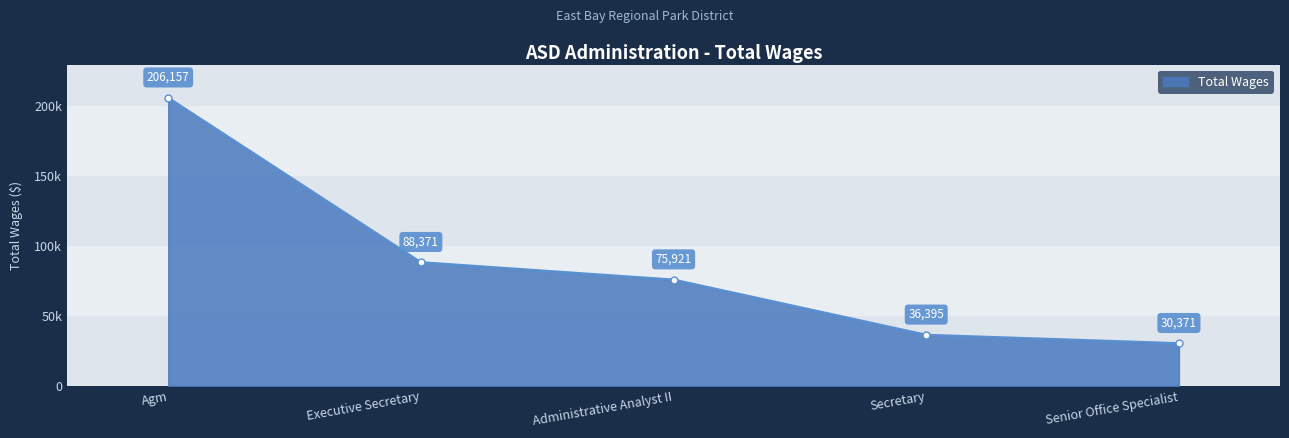

What is the sum of all values?

437215